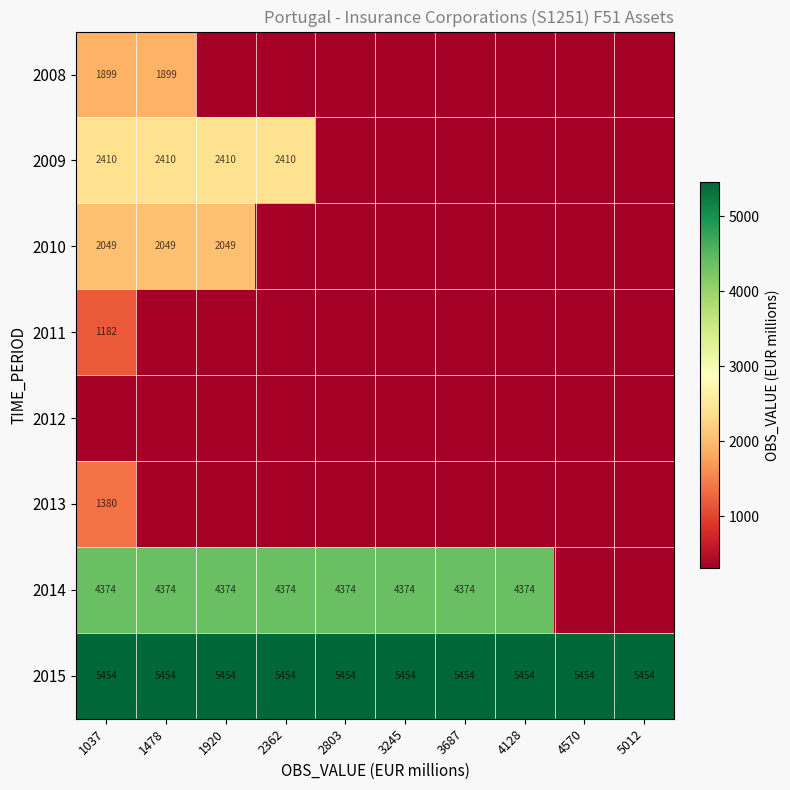

Rank the categories by 2008 value from lowest to highest.

1920, 2362, 2803, 3245, 3687, 4128, 4570, 5012, 1037, 1478